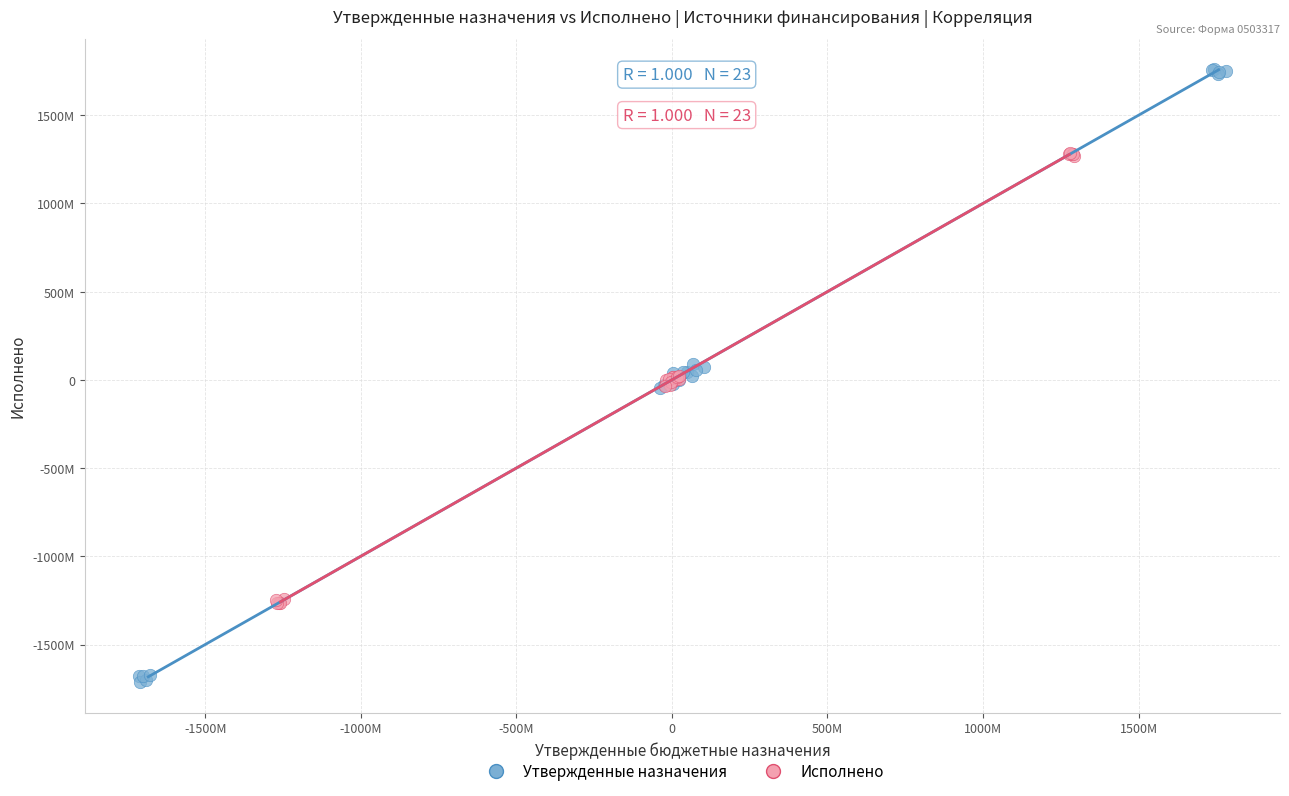

Which series has the largest Y range (max minus min)?

Утвержденные назначения